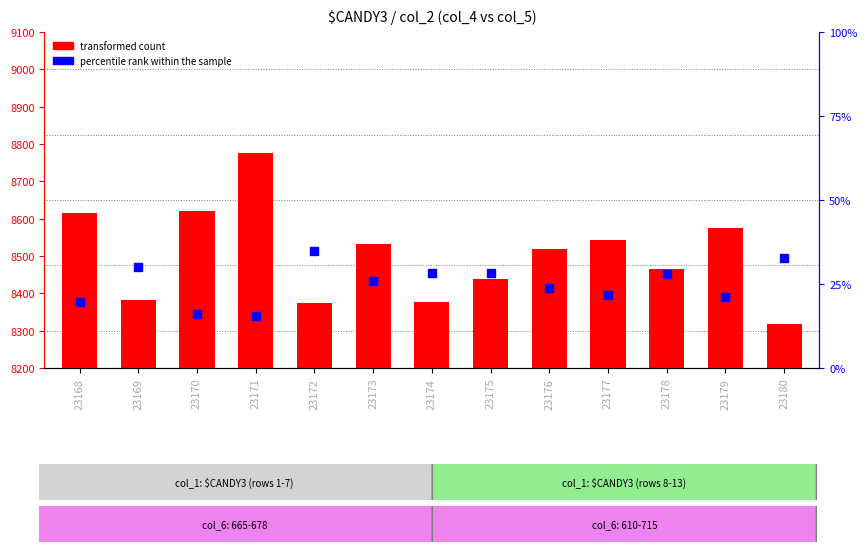

Which series reaches the maximum Y coordinate?

percentile rank within the sample